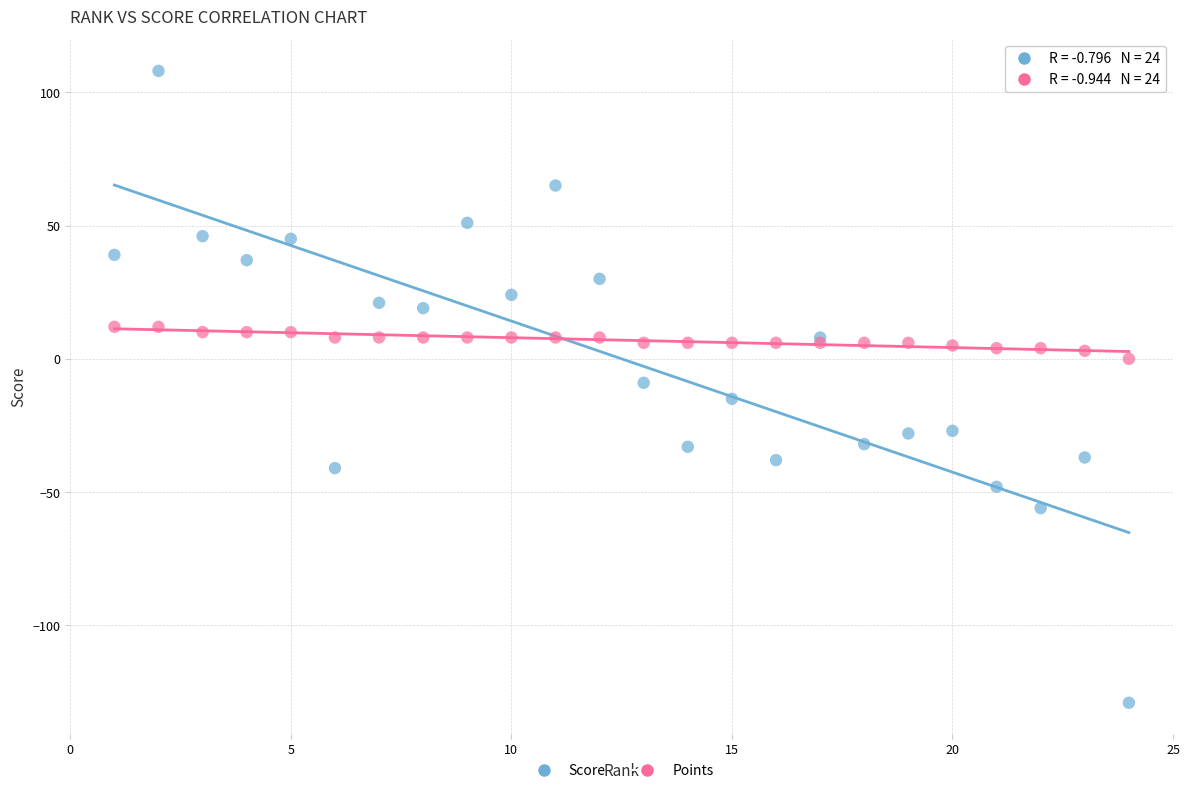

Which series has the widest spread of Y values?

Score